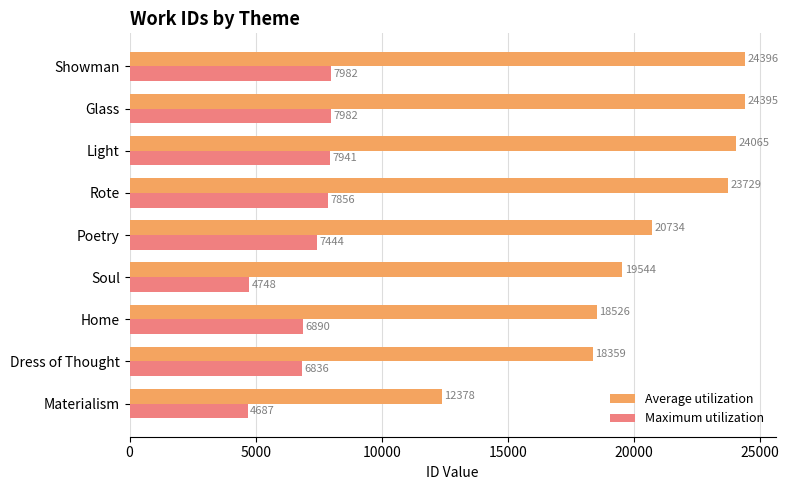

Which series has the widest spread of values?

Average utilization